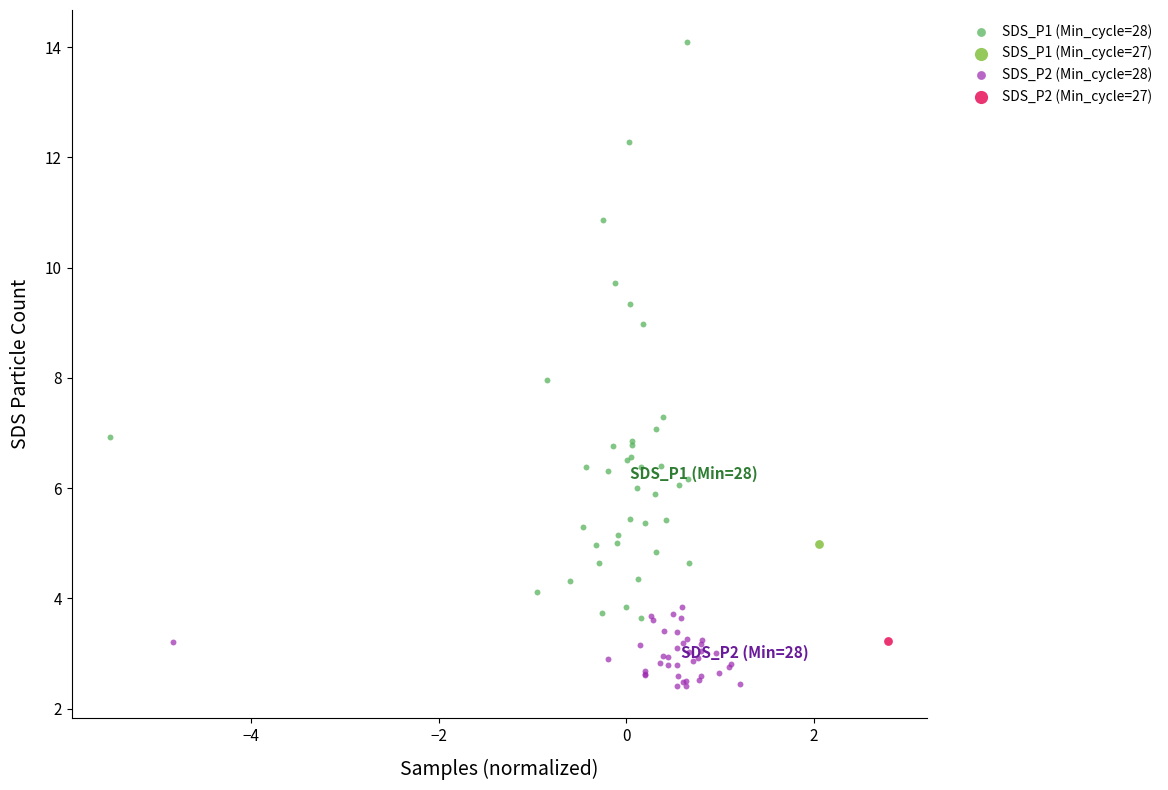

What are all the series names shown in the legend?

SDS_P1 (Min_cycle=28), SDS_P1 (Min_cycle=27), SDS_P2 (Min_cycle=28), SDS_P2 (Min_cycle=27)